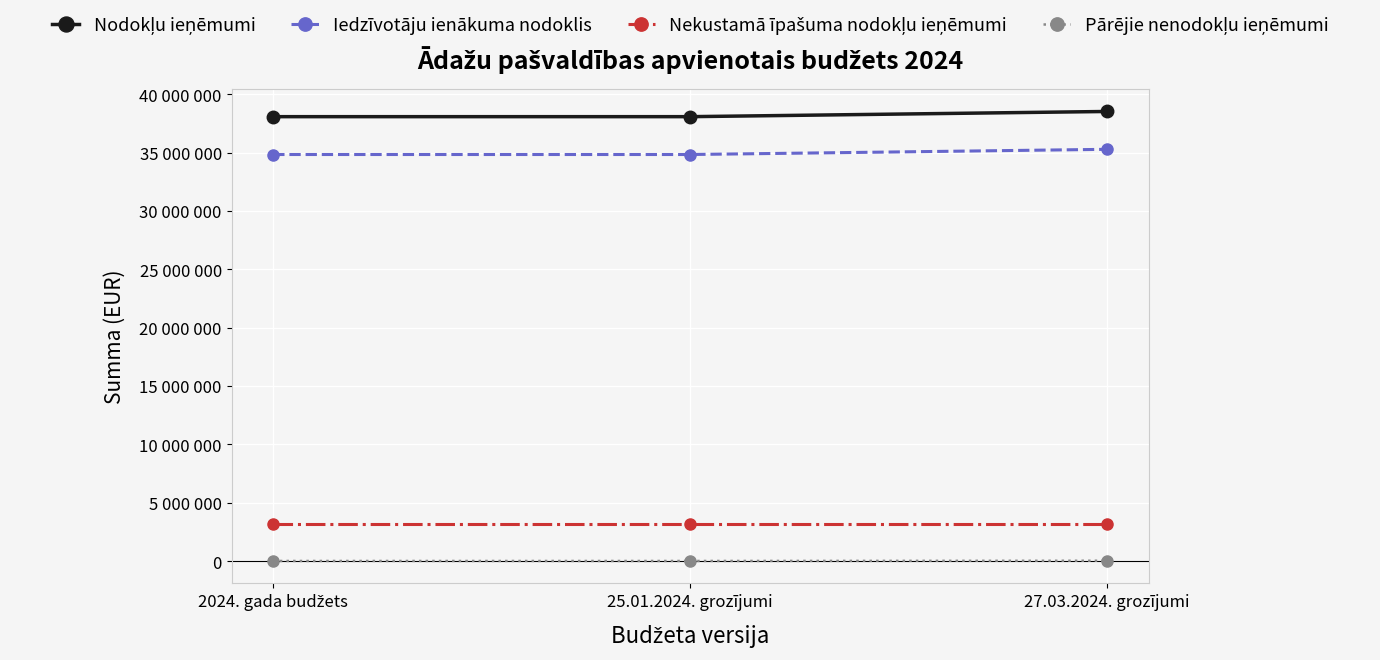

Does the chart have visible grid lines?

Yes